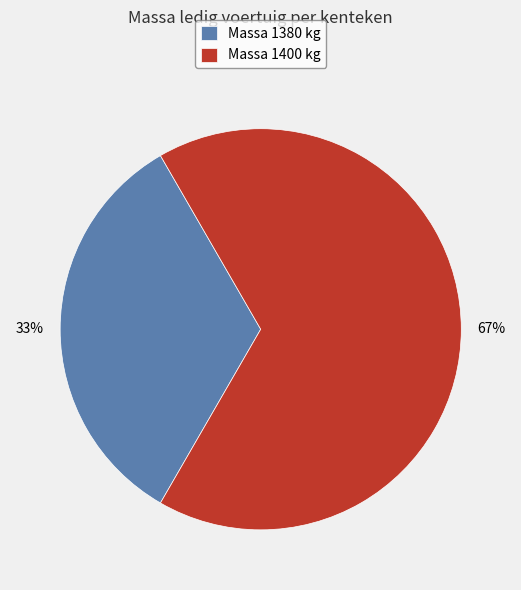

Which category has the smallest portion of the pie?

Massa 1380 kg